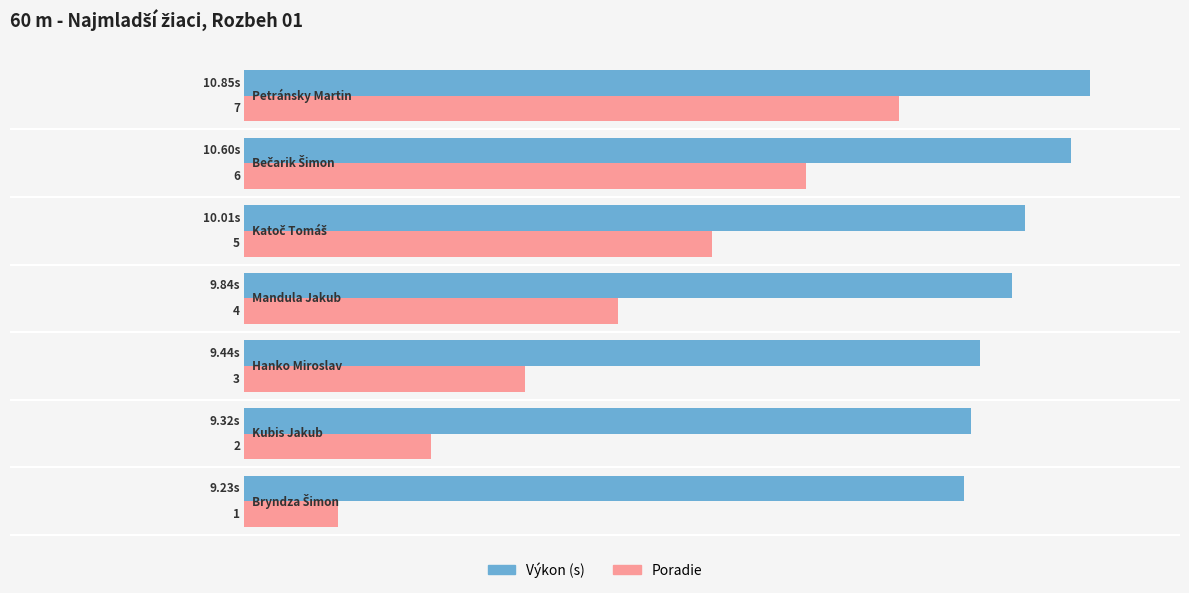

How many bars are there in each group?

2